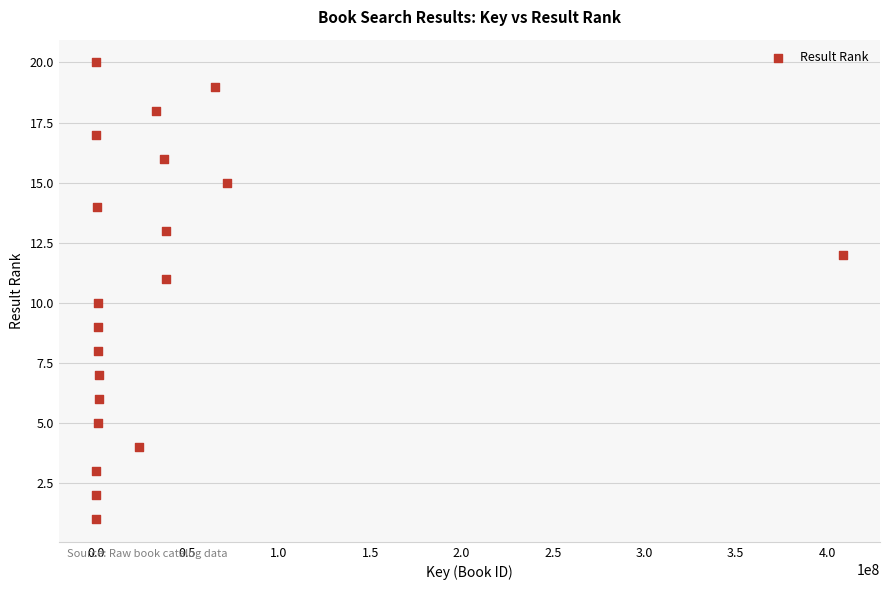

What is the range of Y values (max minus min)?

19